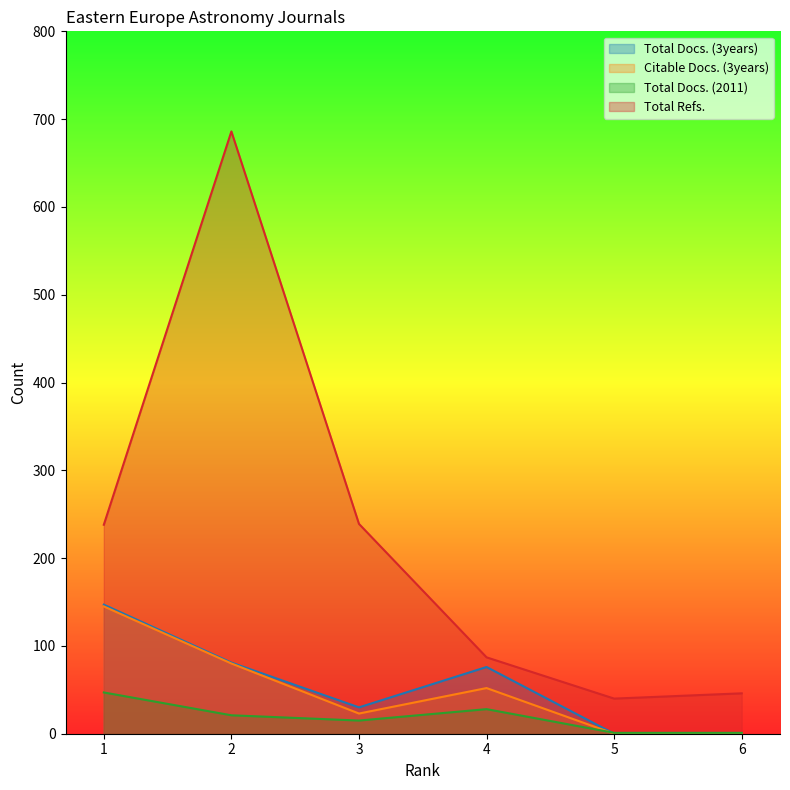

True or false: Citable Docs. (3years) and Total Docs. (3years) intersect in this chart.

False